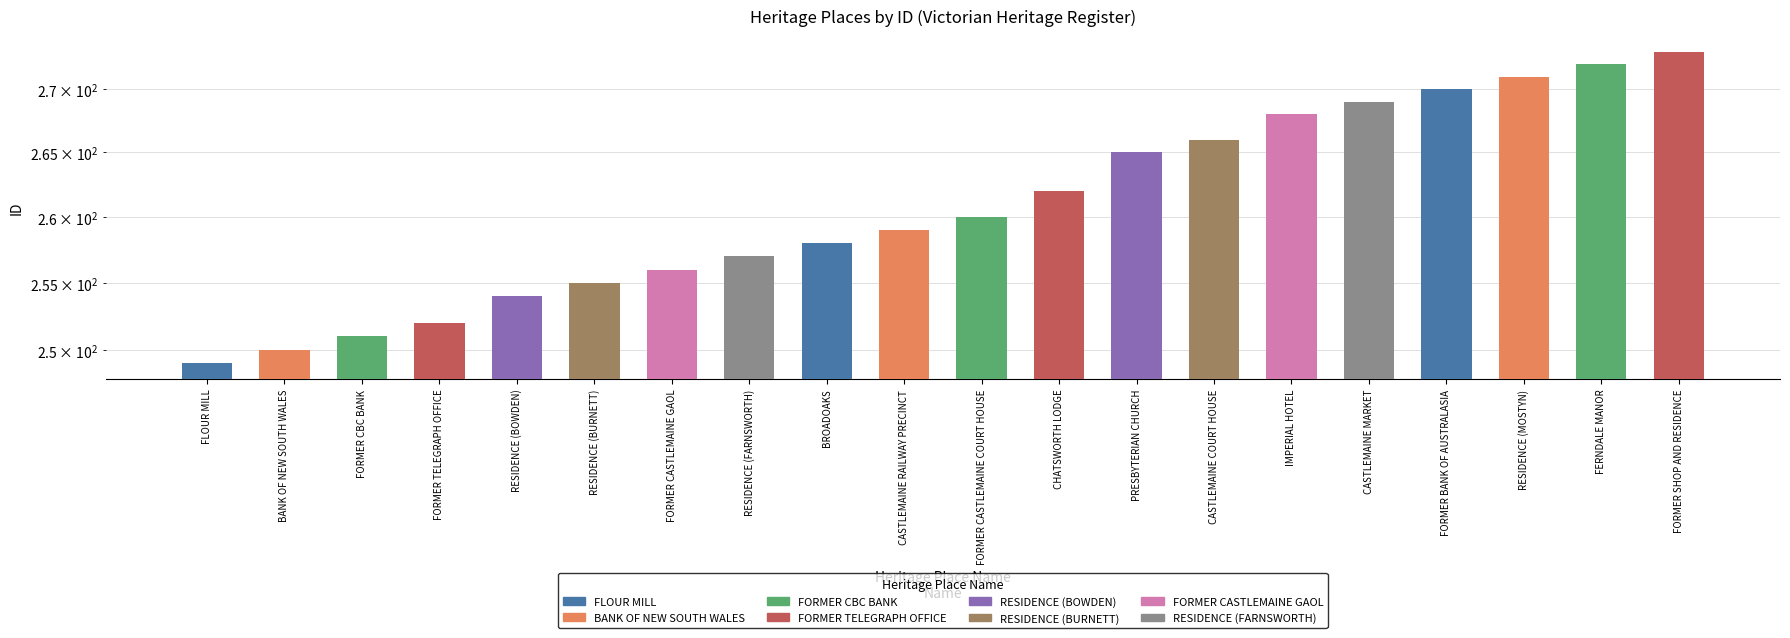

Approximately how many times larger is the value at FORMER CASTLEMAINE COURT HOUSE compared to FORMER SHOP AND RESIDENCE?

1.0